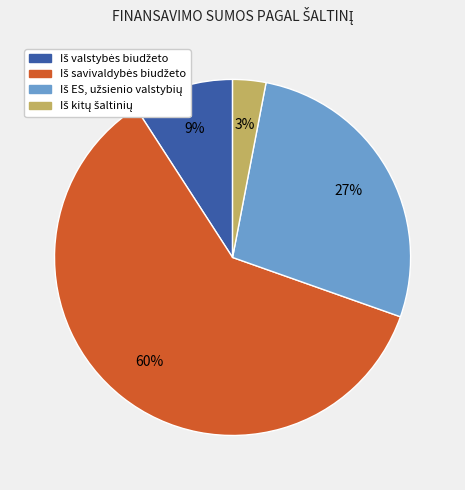

Is there any slice that represents more than half of the pie?

Yes